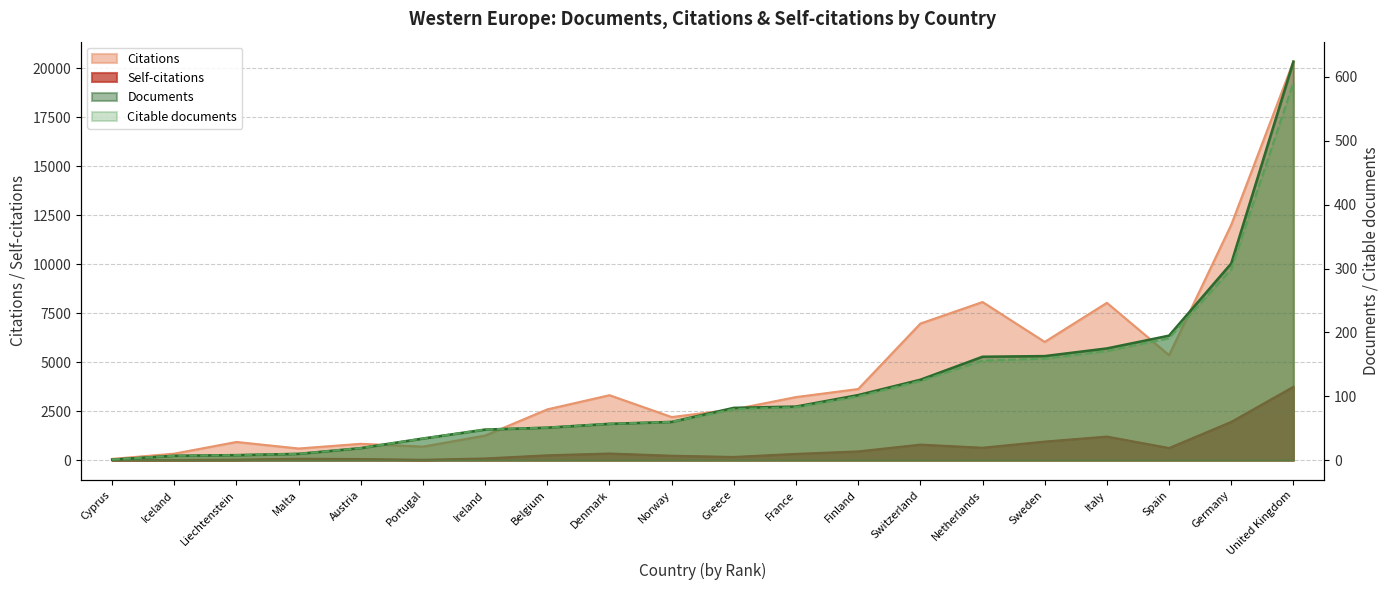

What is the sum of all Documents values?

2316